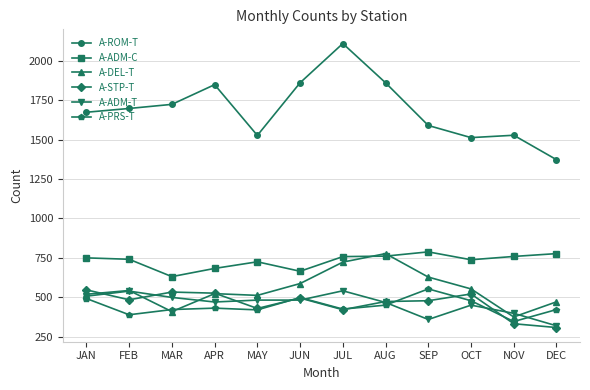

At which category is the sum across all series the highest?

JUL